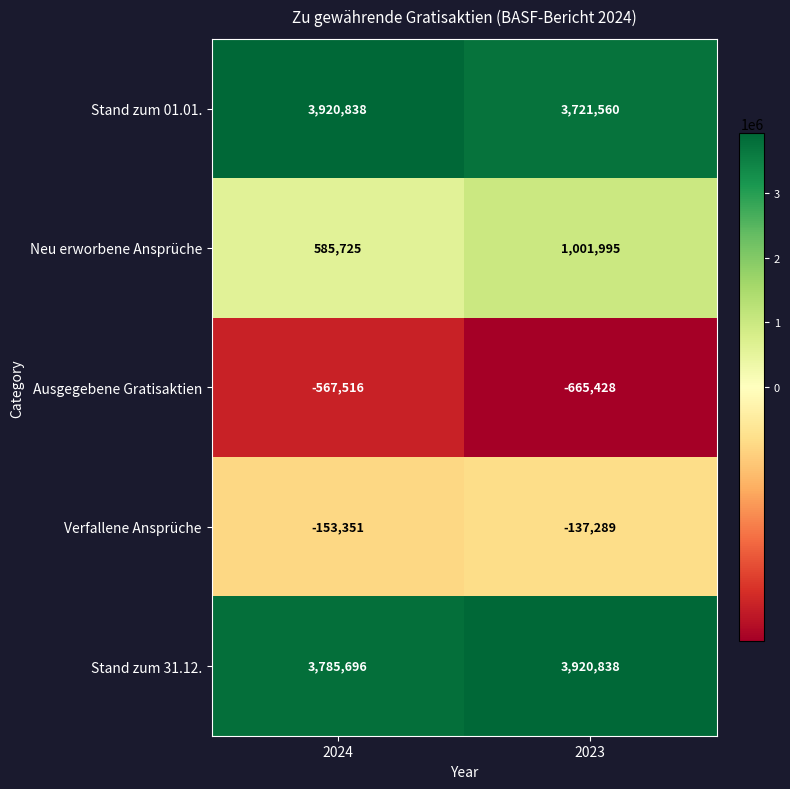

What is the difference between the Verfallene Ansprüche values at 2023 and 2024?

16062